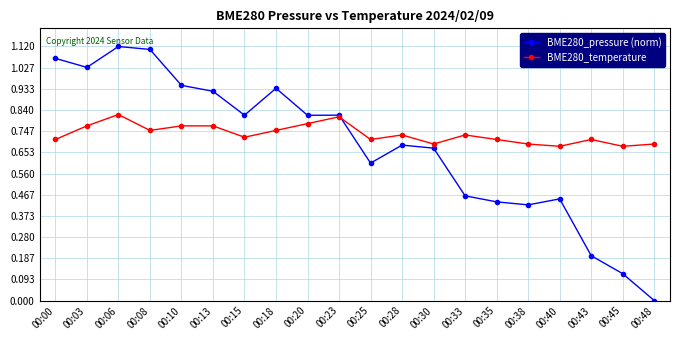

Which series changed the most between 00:08 and 00:18?

BME280_pressure (norm)